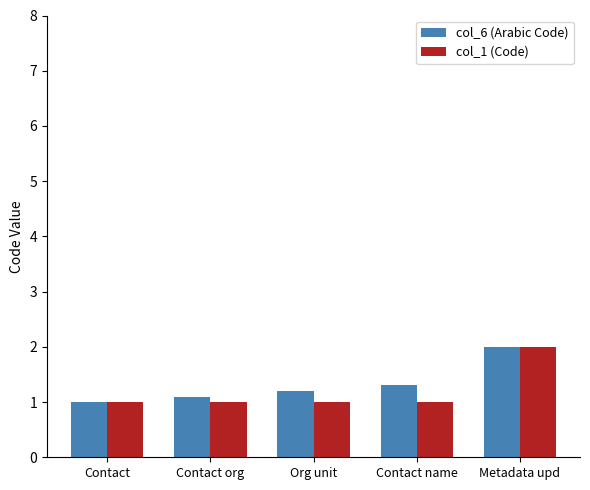

Is the value of col_6 (Arabic Code) at Org unit greater than the value of col_1 (Code) at Metadata upd?

No